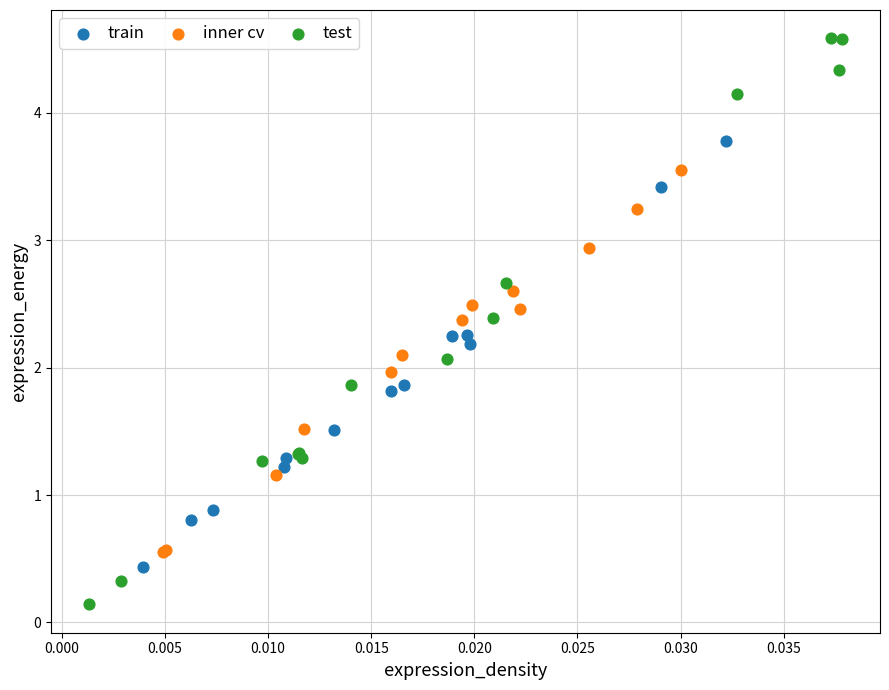

Which series reaches the minimum Y coordinate?

test